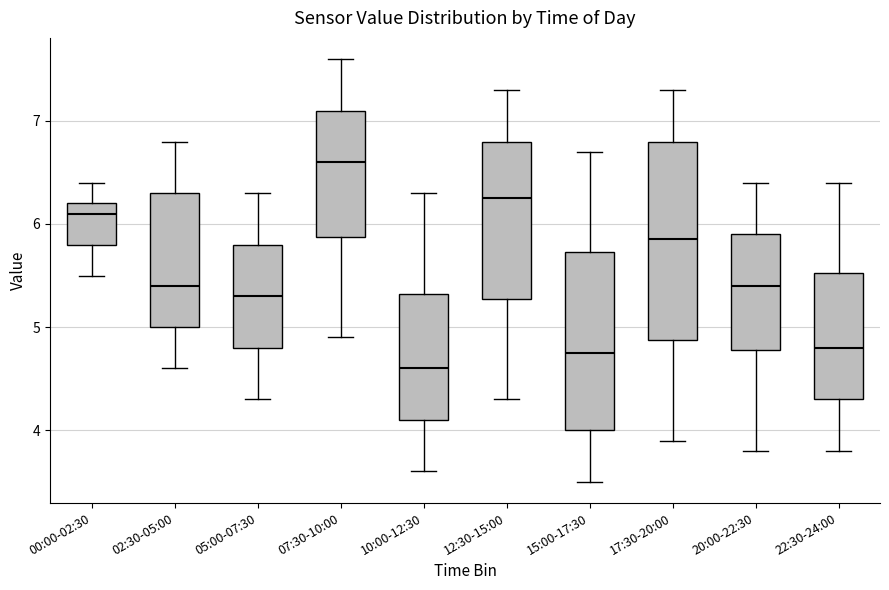

Reading left to right, transcribe this box plot: for each box, give where its median line is, the range the box spans, and where its two whiskers end, as read against the y-axis. The values are not printed on the chart, so give them approximately, as read against the axis.

00:00-02:30: median 6.1, box 5.8 to 6.2, whiskers 5.5 to 6.4
02:30-05:00: median 5.4, box 5.0 to 6.3, whiskers 4.6 to 6.8
05:00-07:30: median 5.3, box 4.8 to 5.8, whiskers 4.3 to 6.3
07:30-10:00: median 6.6, box 5.9 to 7.1, whiskers 4.9 to 7.6
10:00-12:30: median 4.6, box 4.1 to 5.3, whiskers 3.6 to 6.3
12:30-15:00: median 6.3, box 5.3 to 6.8, whiskers 4.3 to 7.3
15:00-17:30: median 4.8, box 4.0 to 5.7, whiskers 3.5 to 6.7
17:30-20:00: median 5.9, box 4.9 to 6.8, whiskers 3.9 to 7.3
20:00-22:30: median 5.4, box 4.8 to 5.9, whiskers 3.8 to 6.4
22:30-24:00: median 4.8, box 4.3 to 5.5, whiskers 3.8 to 6.4